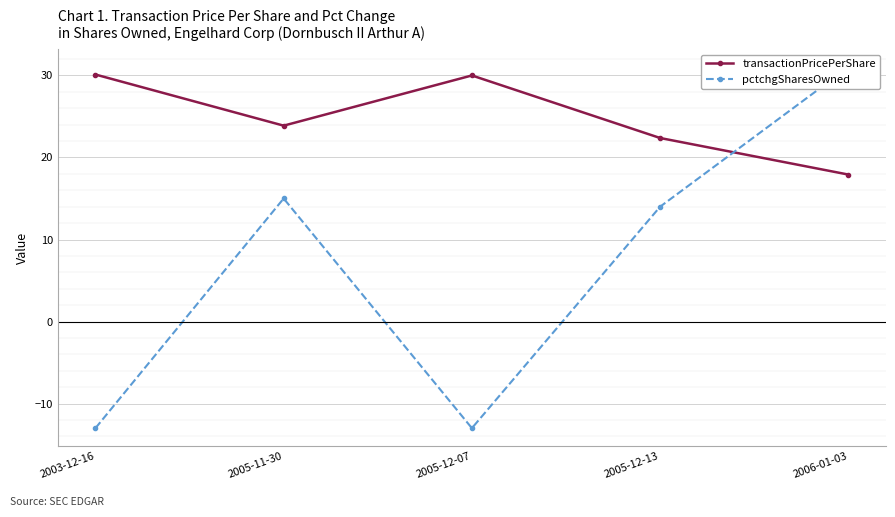

Is this an area chart (filled region under the line)?

No